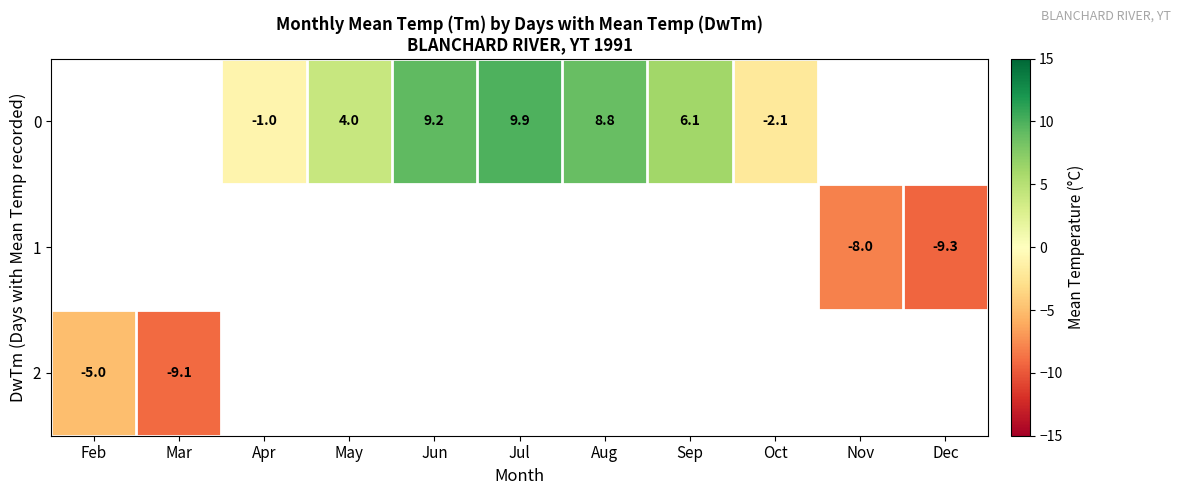

True or false: 0 has a value of -1.0 at Apr.

True